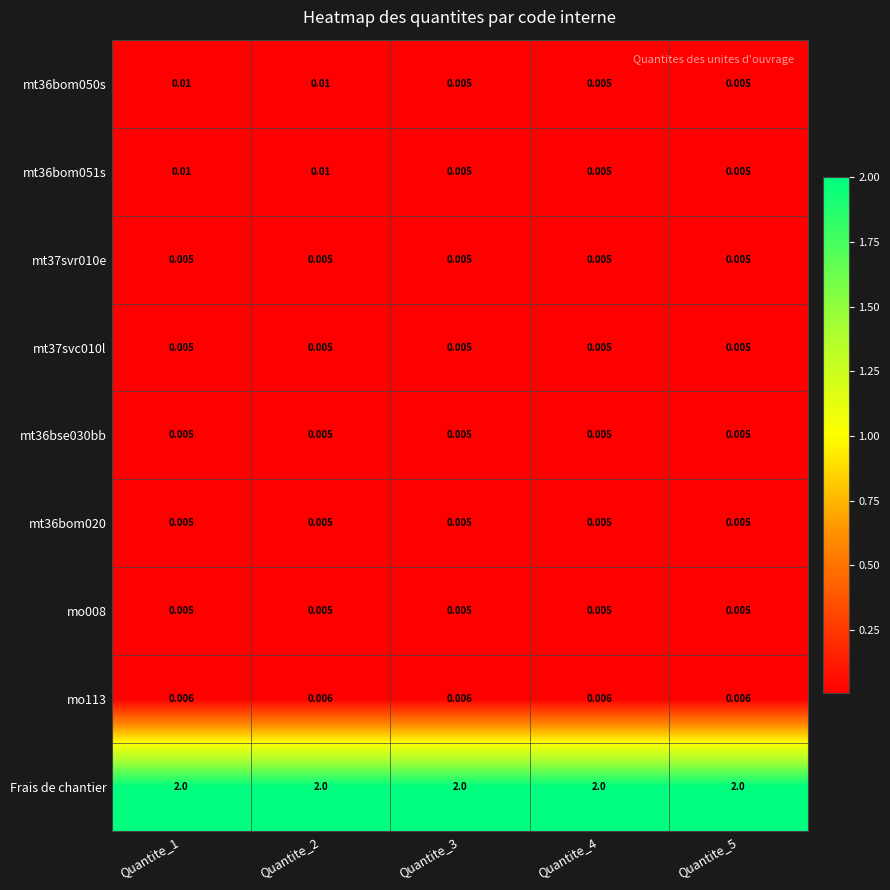

Is the value of Frais de chantier at Quantite_3 greater than the value of mt37svr010e at Quantite_3?

Yes